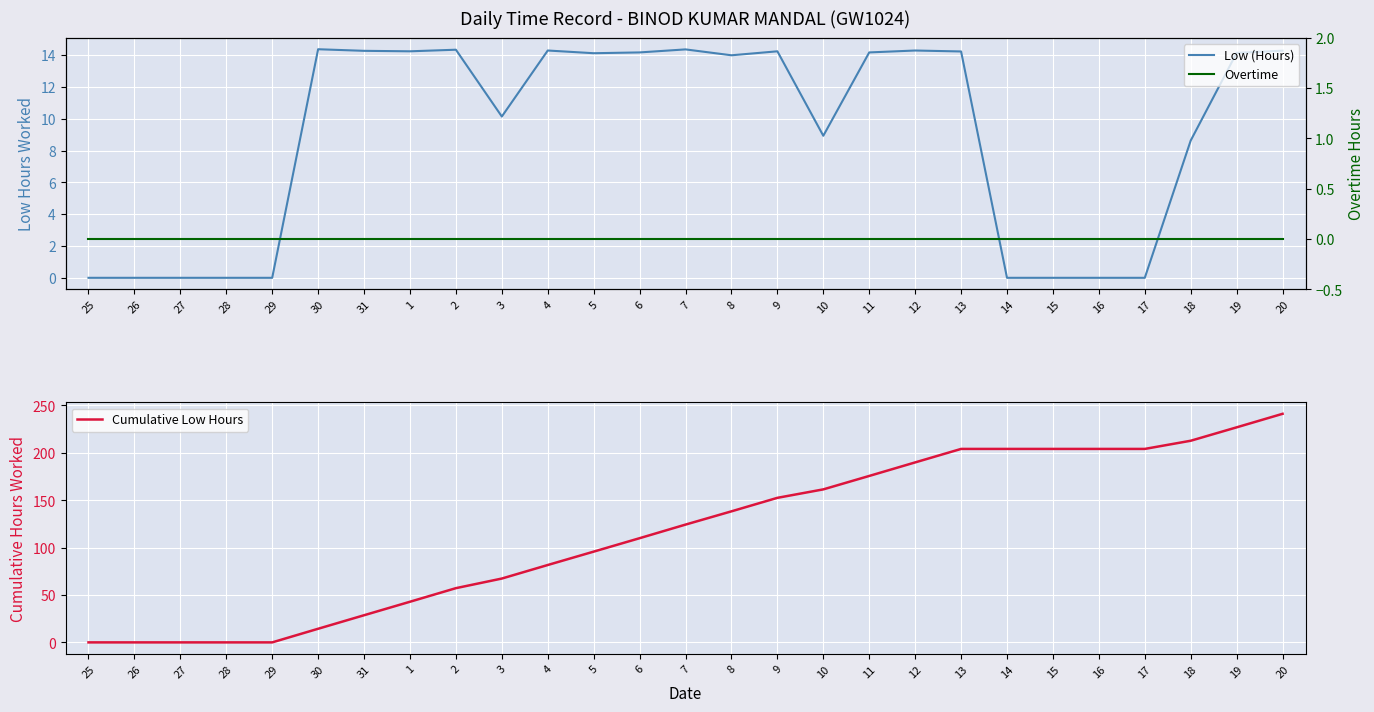

What is the difference between the Cumulative Low Hours values at 2 and 10?

104.2